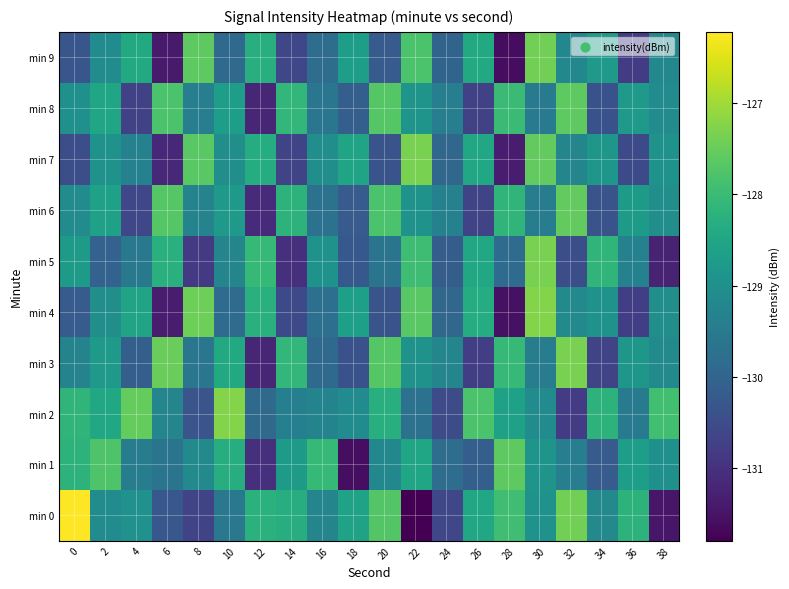

Rank the series by their maximum value, from highest to lowest.

min 0, min 4, min 2, min 3, min 5, min 7, min 9, min 6, min 1, min 8